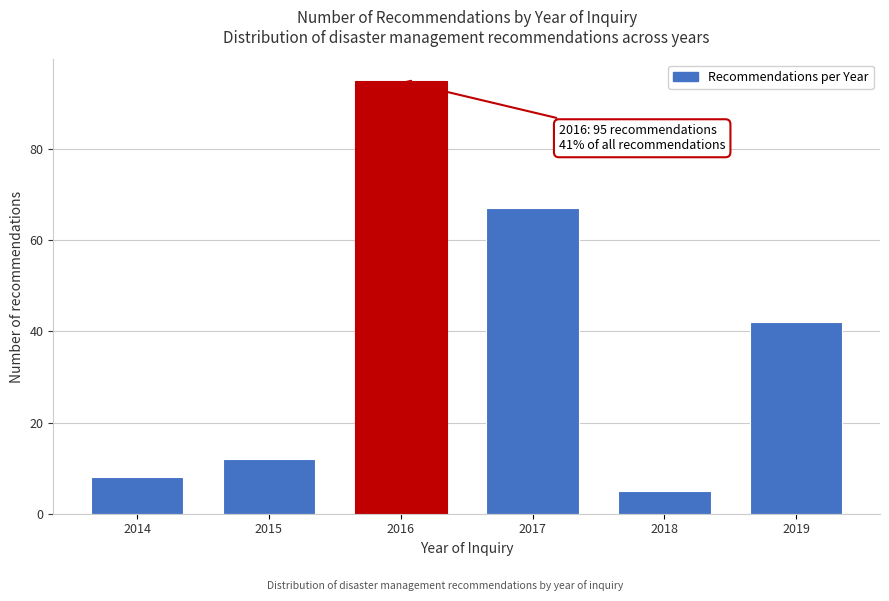

Reading left to right, transcribe all the data shown in this chart.

2014=8	2015=12	2016=95	2017=67	2018=5	2019=42